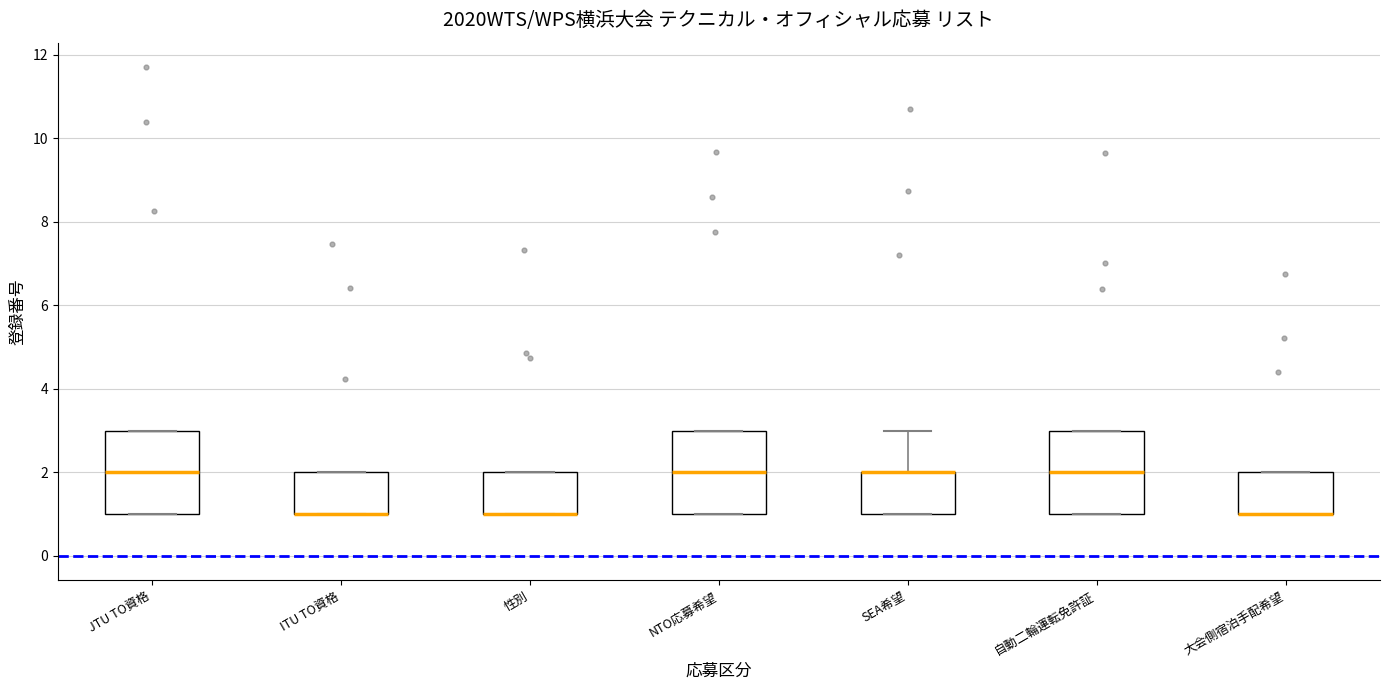

Where is the upper edge of the box for SEA希望 on the y-axis? The values are not printed on the chart, so give them approximately, as read against the axis.

2